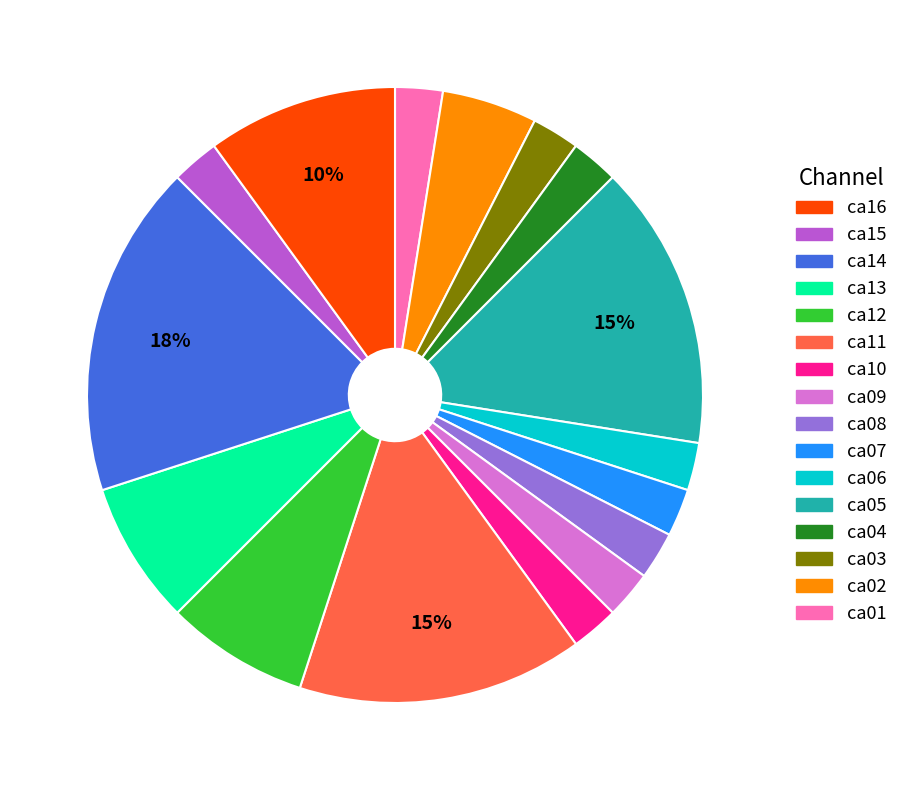

Is there a majority slice in this chart?

No